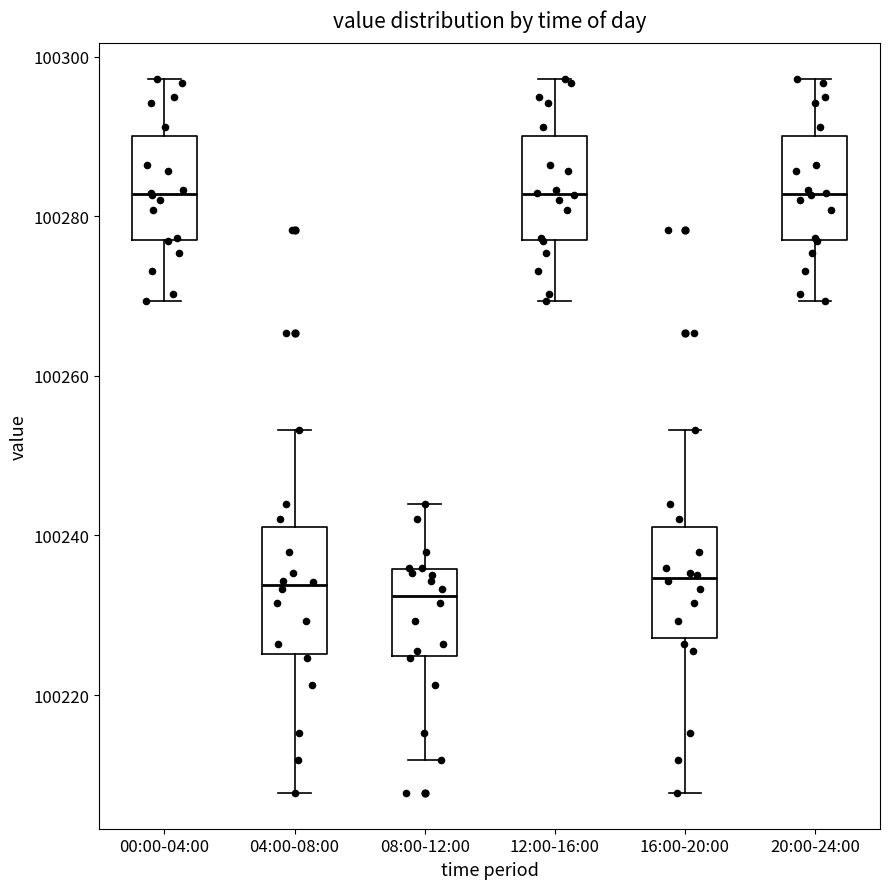

Where does the median line of the box for 20:00-24:00 sit on the y-axis? The values are not printed on the chart, so give them approximately, as read against the axis.

100282